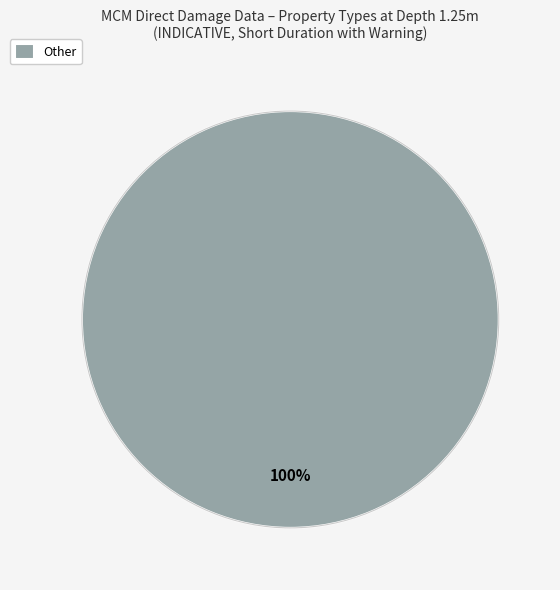

Is it true that Other is 100% of the pie?

True